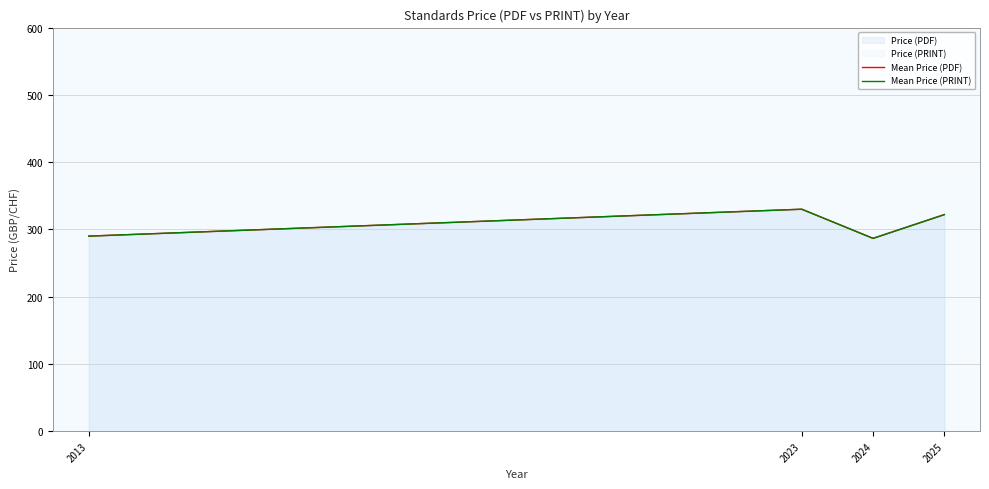

Is it true that Mean Price (PRINT) equals 165.6 at 2024?

False